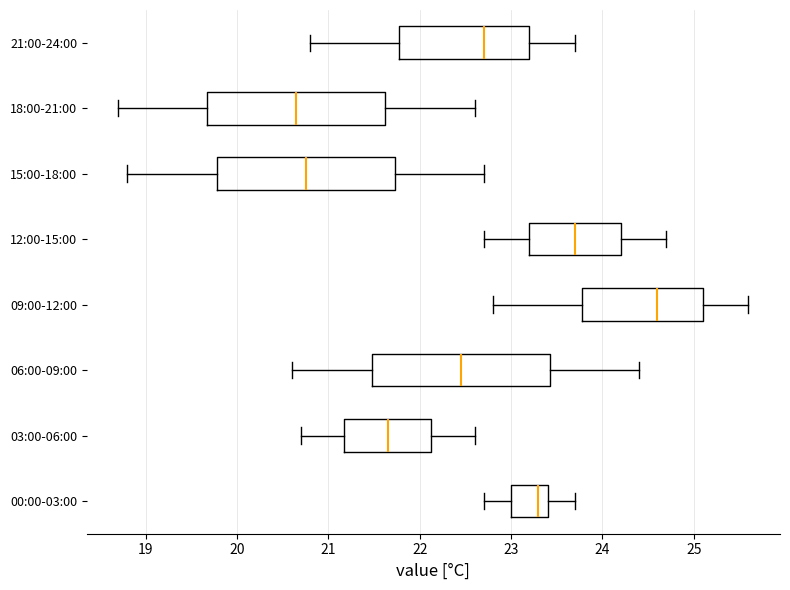

Where does the right whisker of the box for 15:00-18:00 end on the x-axis? The values are not printed on the chart, so give them approximately, as read against the axis.

22.7